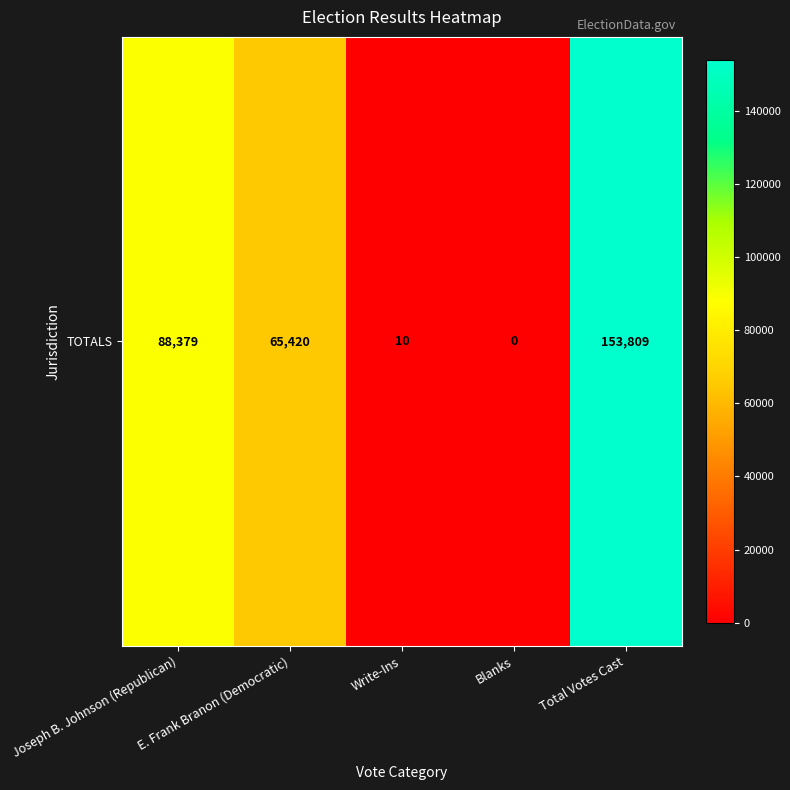

Rank the categories by value from lowest to highest.

Blanks, Write-Ins, E. Frank Branon (Democratic), Joseph B. Johnson (Republican), Total Votes Cast